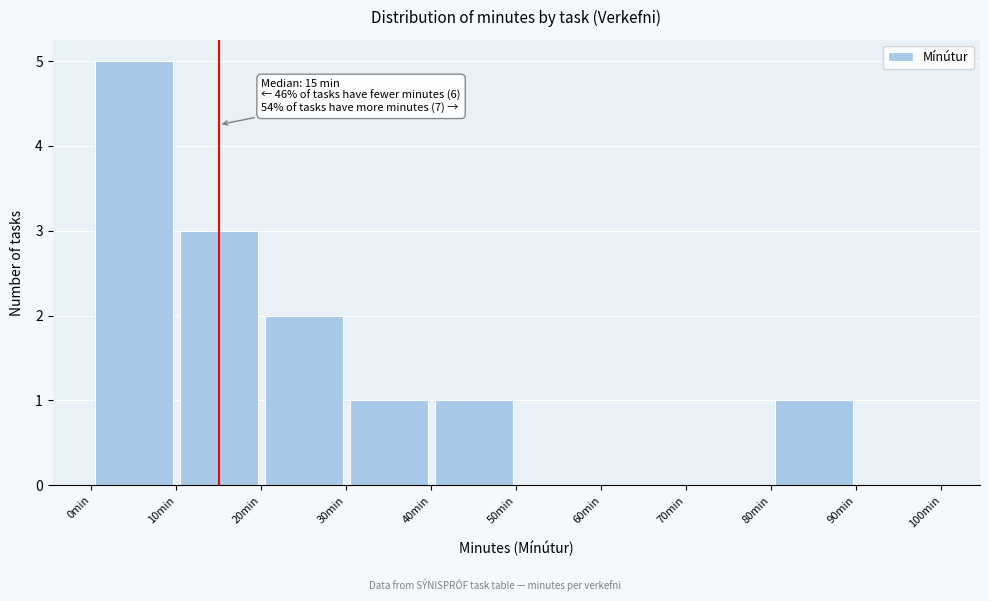

Over which range of the x-axis is the bar tallest?

0 to 10